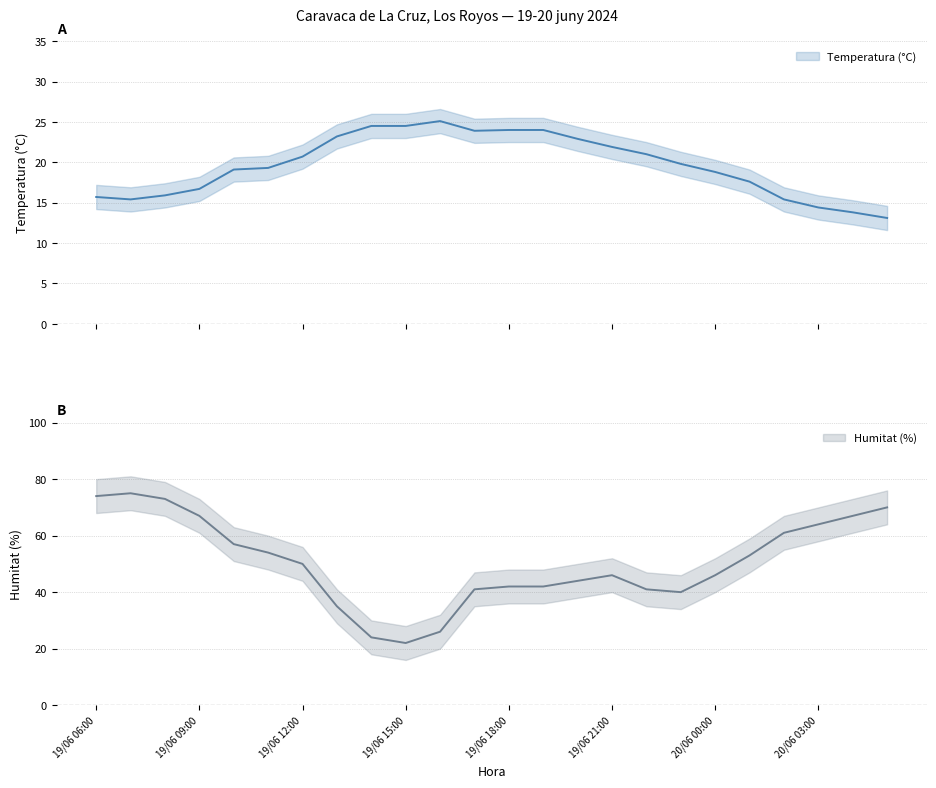

List the labels in order of Humitat (%) value, smallest first.

19/06 15:00, 19/06 14:00, 19/06 16:00, 19/06 13:00, 19/06 23:00, 19/06 17:00, 19/06 22:00, 19/06 18:00, 19/06 19:00, 19/06 20:00, 19/06 21:00, 20/06 00:00, 19/06 12:00, 20/06 01:00, 19/06 11:00, 19/06 10:00, 20/06 02:00, 20/06 03:00, 19/06 09:00, 20/06 04:00, 20/06 05:00, 19/06 08:00, 19/06 06:00, 19/06 07:00